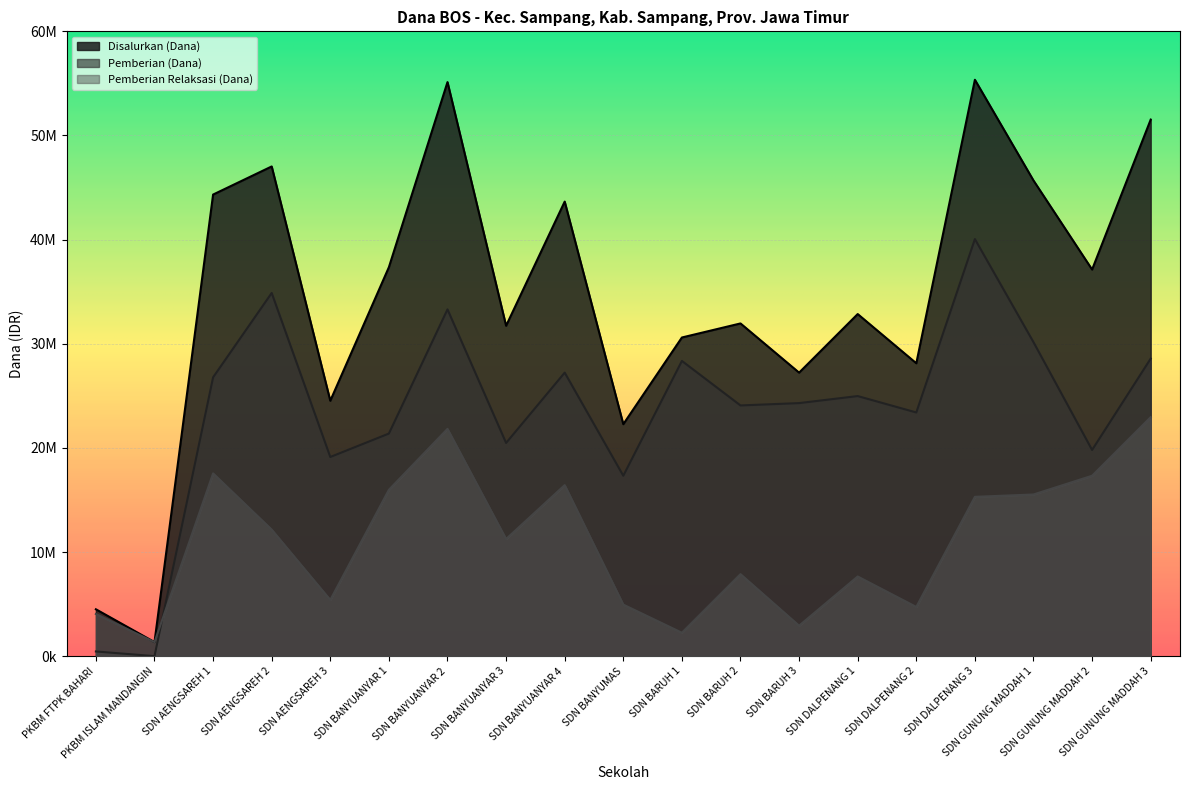

Which label corresponds to the smallest value in the chart?

PKBM ISLAM MANDANGIN